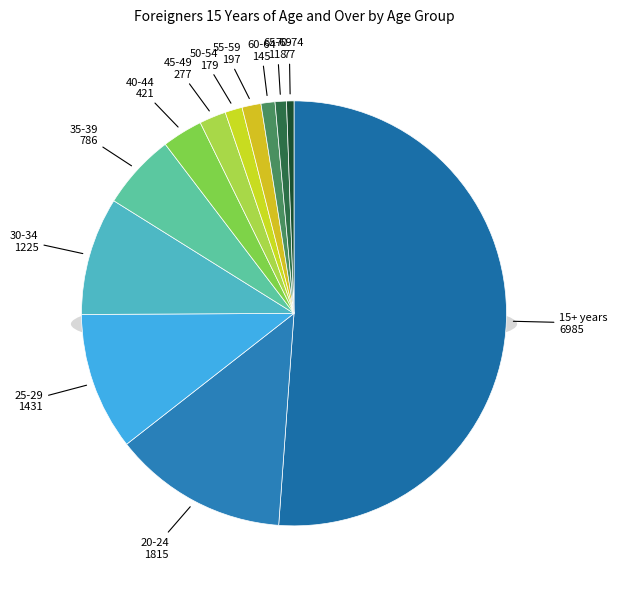

To the nearest percent, what portion does 40-44 represent?

3%